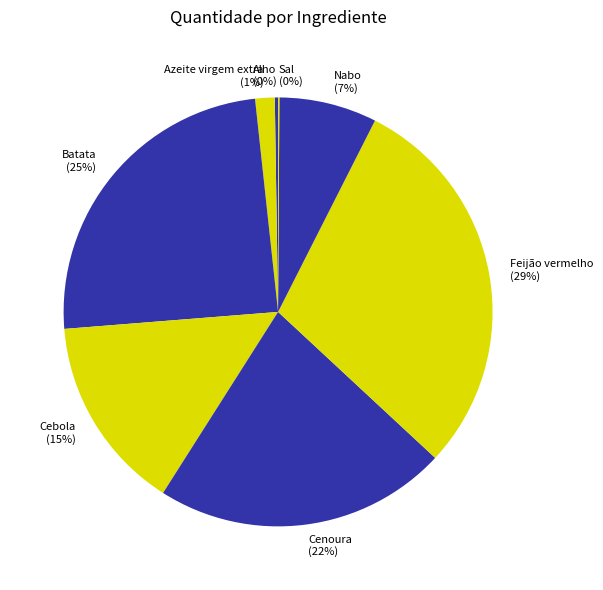

What is the largest slice in the pie chart?

Feijão vermelho